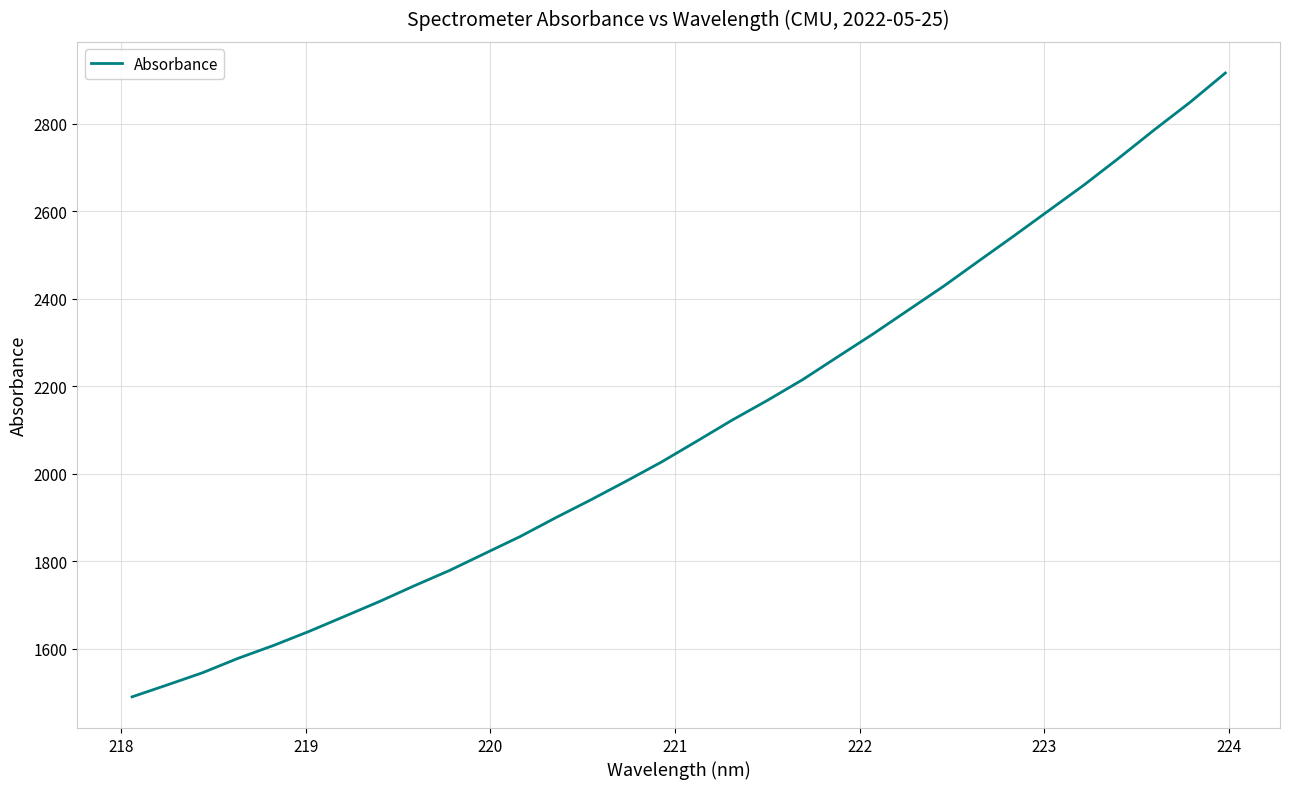

Reading left to right, what are all the values shown in this chart?

1489.5	1516.8	1544.7	1577.5	1606.8	1638.7	1672.9	1707.2	1743.7	1778.8	1817.6	1856.3	1899.0	1940.1	1982.7	2026.5	2074.0	2122.1	2167.3	2214.7	2267.1	2319.3	2373.9	2428.4	2486.3	2543.7	2602.3	2660.9	2723.2	2787.3	2849.4	2916.2